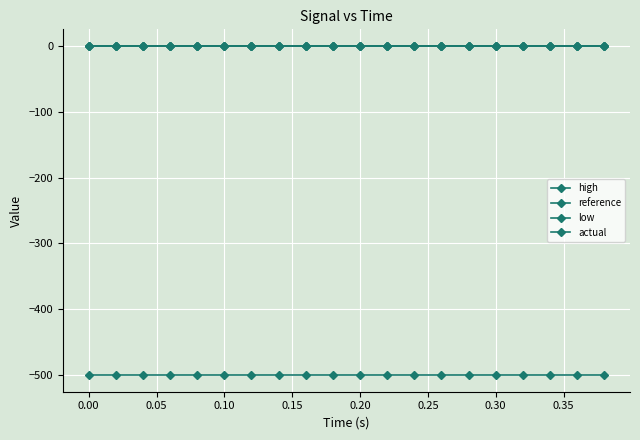

Reading right to left, what are all the values shown in this chart?

high: 0.0	0.0	0.0	0.0	0.0	0.0	0.0	0.0	0.0	0.0	0.0	0.0	0.0	0.0	0.0	0.0	0.0	0.0	0.0	0.0
reference: 0.0	0.0	0.0	0.0	0.0	0.0	0.0	0.0	0.0	0.0	0.0	0.0	0.0	0.0	0.0	0.0	0.0	0.0	0.0	0.0
low: -0.0	-0.0	-0.0	-0.0	-0.0	-0.0	-0.0	-0.0	-0.0	-0.0	-0.0	-0.0	-0.0	-0.0	-0.0	-0.0	-0.0	-0.0	-0.0	-0.0
actual: -500.0	-500.0	-500.0	-500.0	-500.0	-500.0	-500.0	-500.0	-500.0	-500.0	-500.0	-500.0	-500.0	-500.0	-500.0	-500.0	-500.0	-500.0	-500.0	-500.0